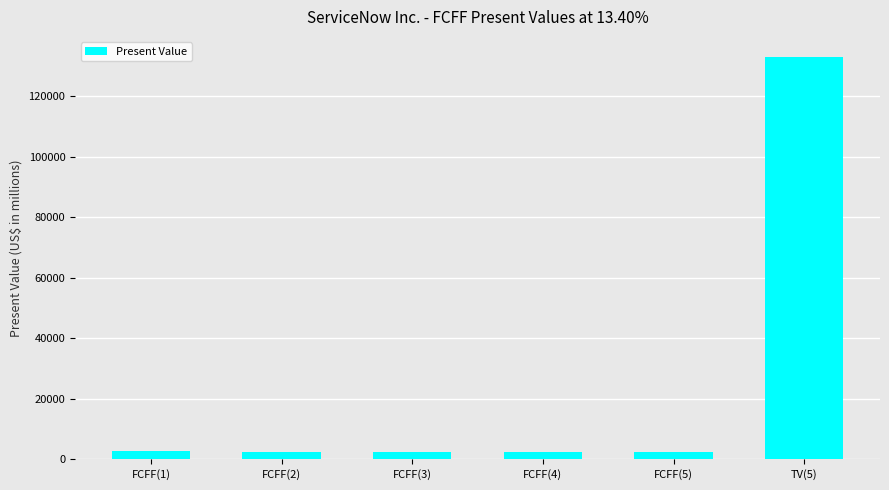

What is the sum of all values?

145650